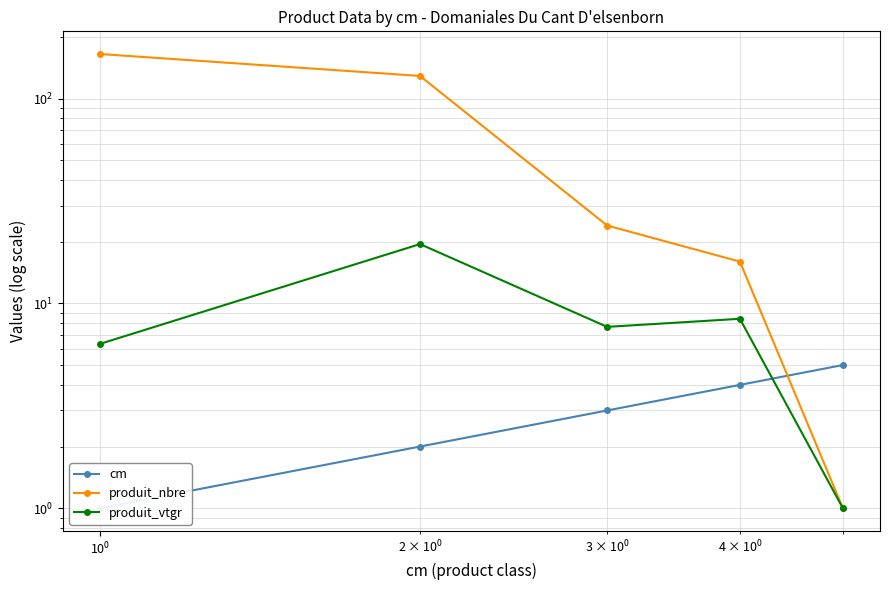

True or false: produit_vtgr and cm intersect in this chart.

True